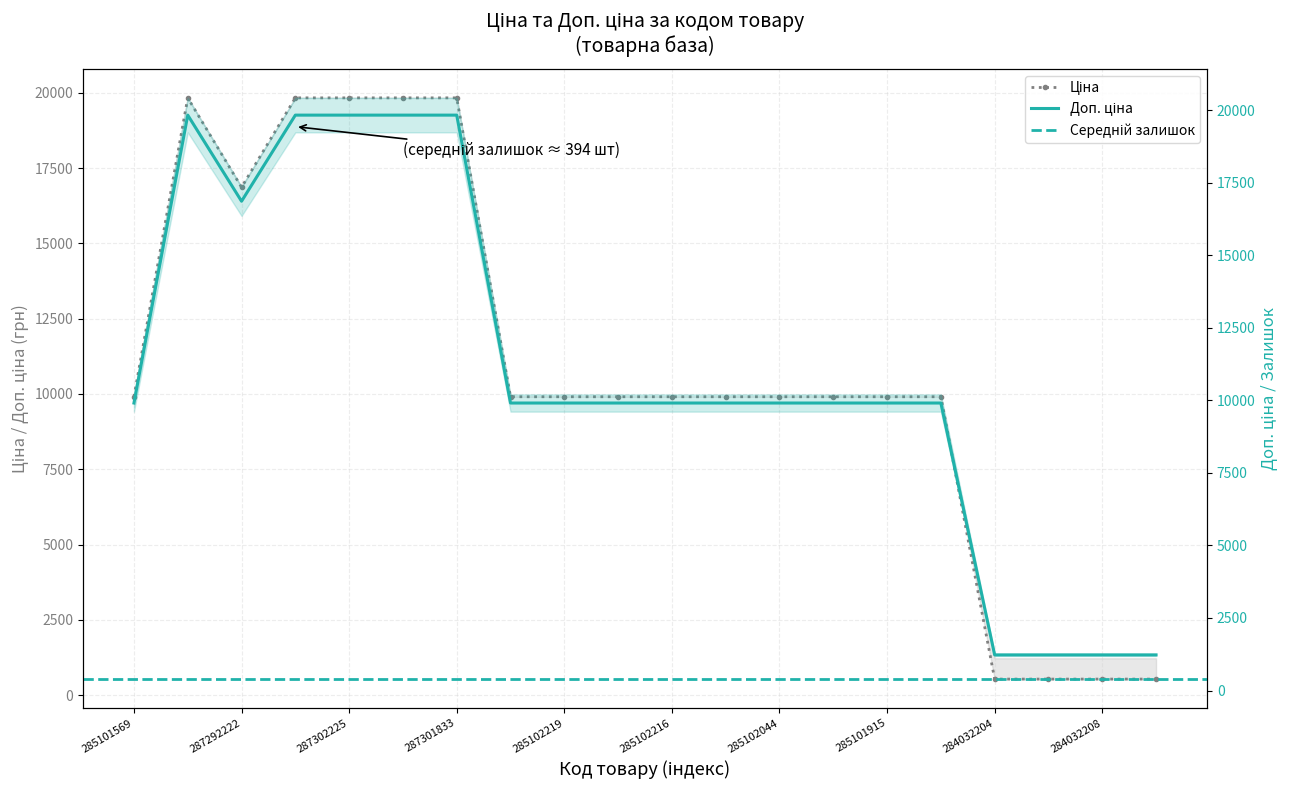

At which label does Доп. ціна first exceed 9908?

285101569